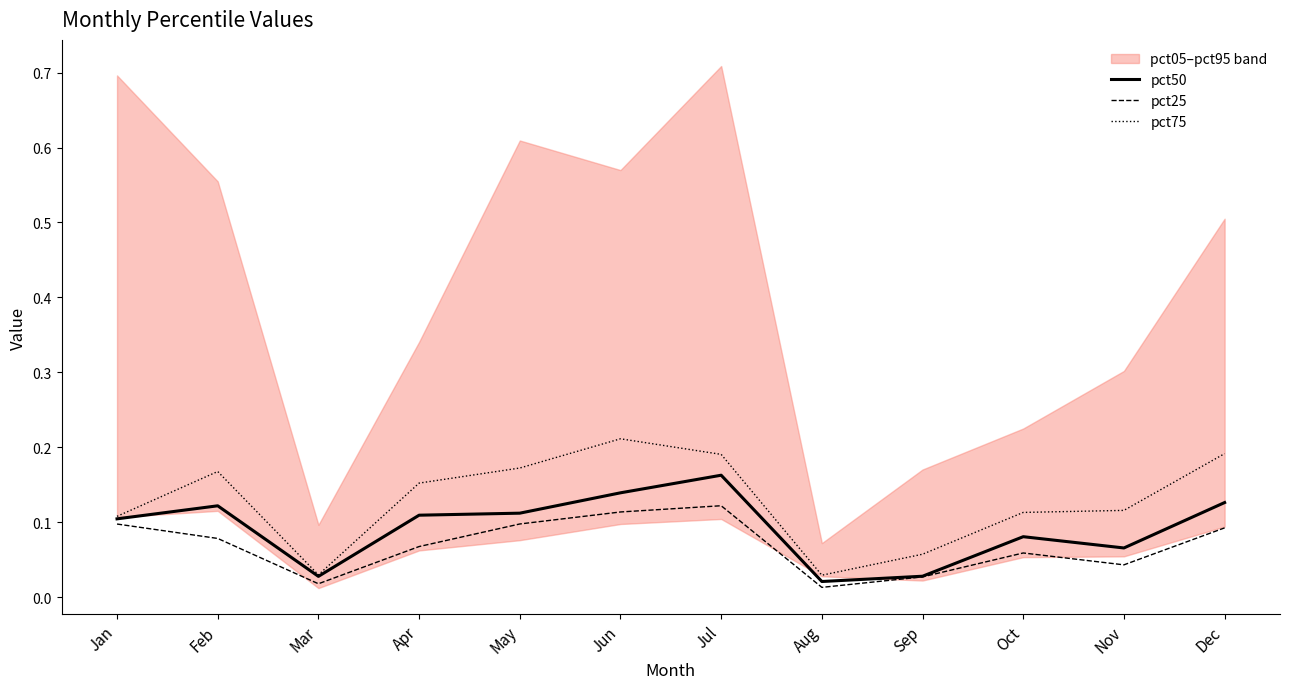

At which label is pct25 closest to 0?

Aug